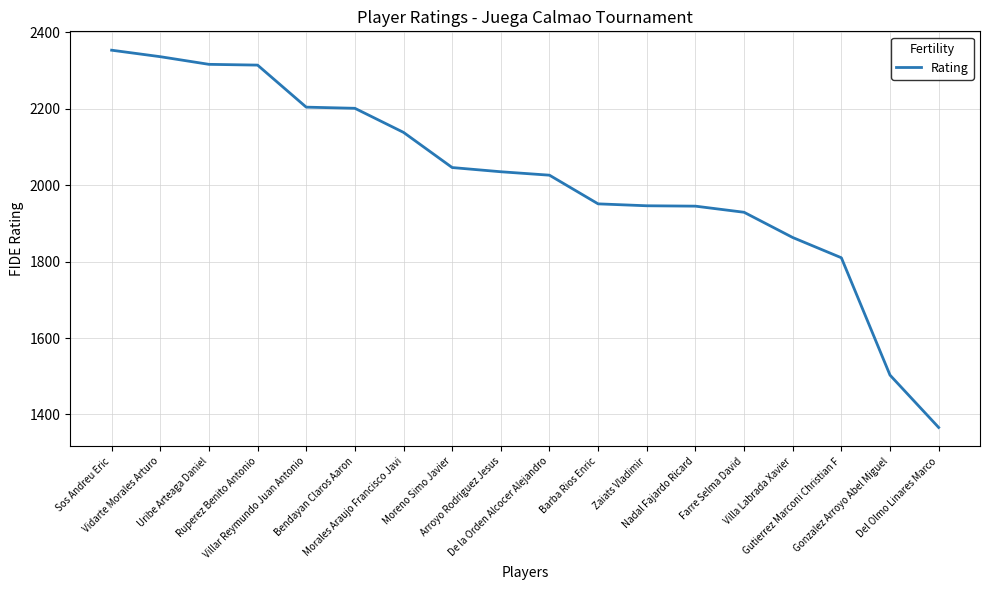

What is the ratio of the value at Farre Selma David to the value at Bendayan Claros Aaron?

0.9